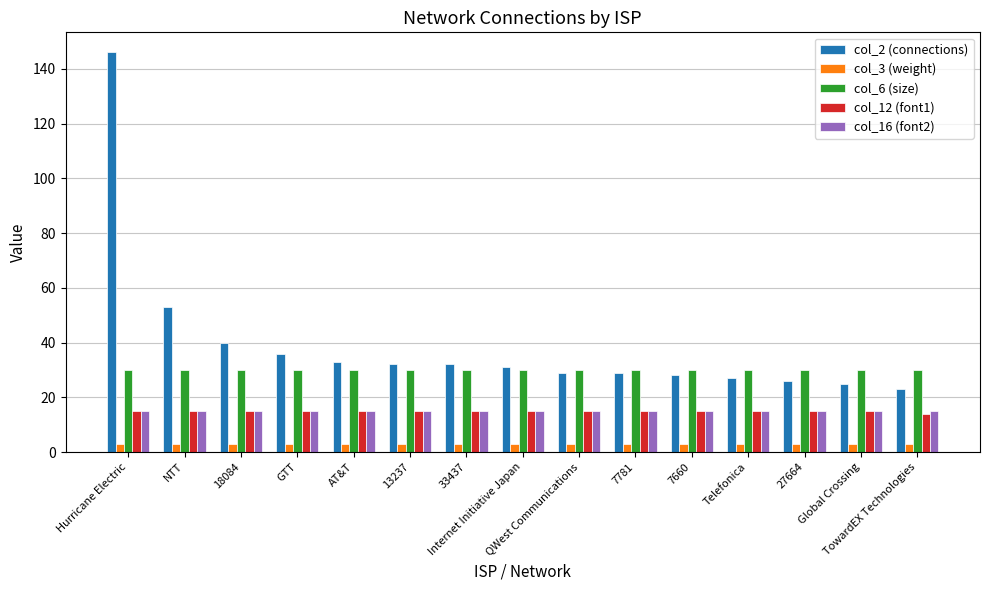

Reading left to right, extract all data points from this chart.

col_2 (connections): 146	53	40	36	33	32	32	31	29	29	28	27	26	25	23
col_3 (weight): 3	3	3	3	3	3	3	3	3	3	3	3	3	3	3
col_6 (size): 30	30	30	30	30	30	30	30	30	30	30	30	30	30	30
col_12 (font1): 15	15	15	15	15	15	15	15	15	15	15	15	15	15	14
col_16 (font2): 15	15	15	15	15	15	15	15	15	15	15	15	15	15	15